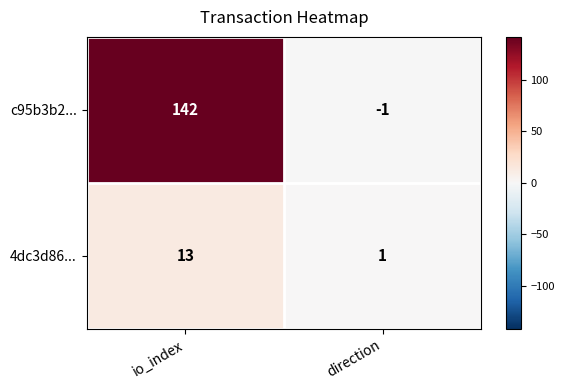

What is the difference between the c95b3b2... values at direction and io_index?

143